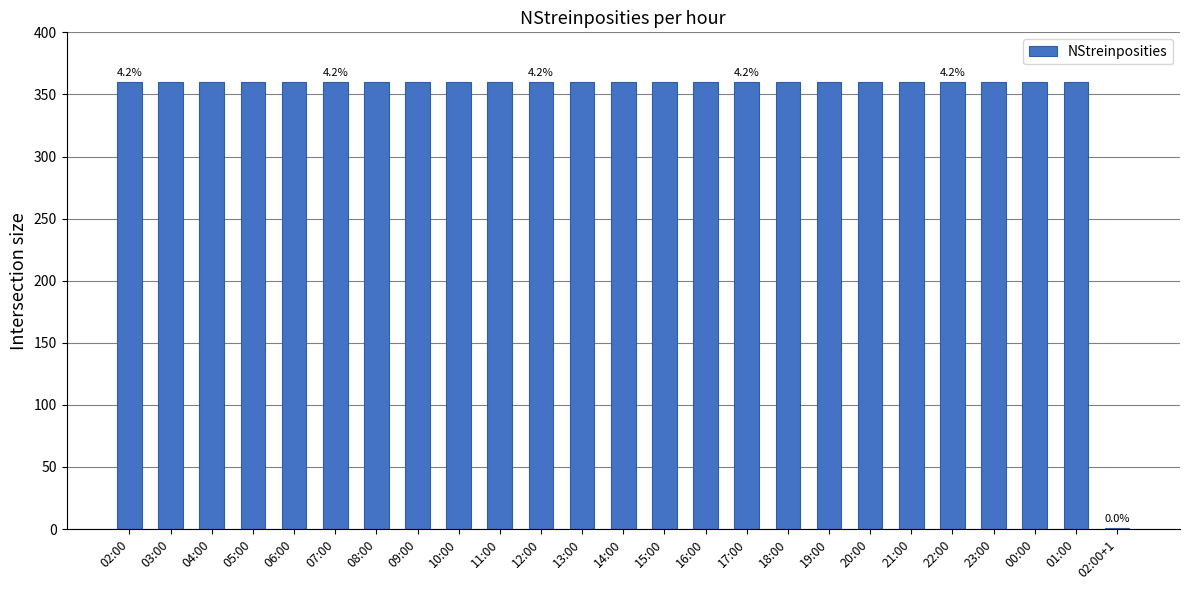

What value does the data have at 03:00, to the nearest 5?

360